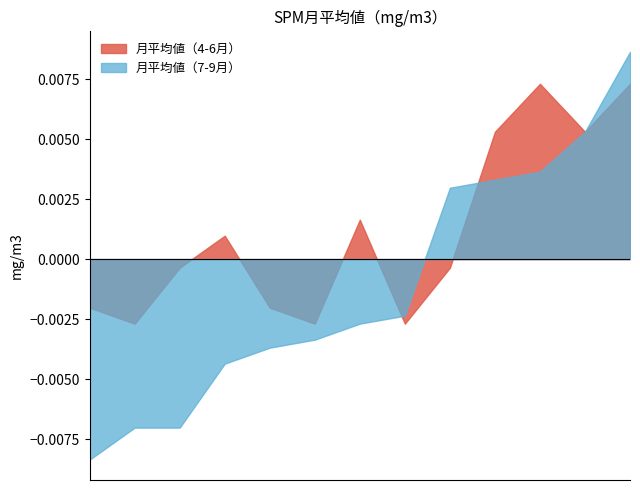

How many distinct data groups are displayed?

2